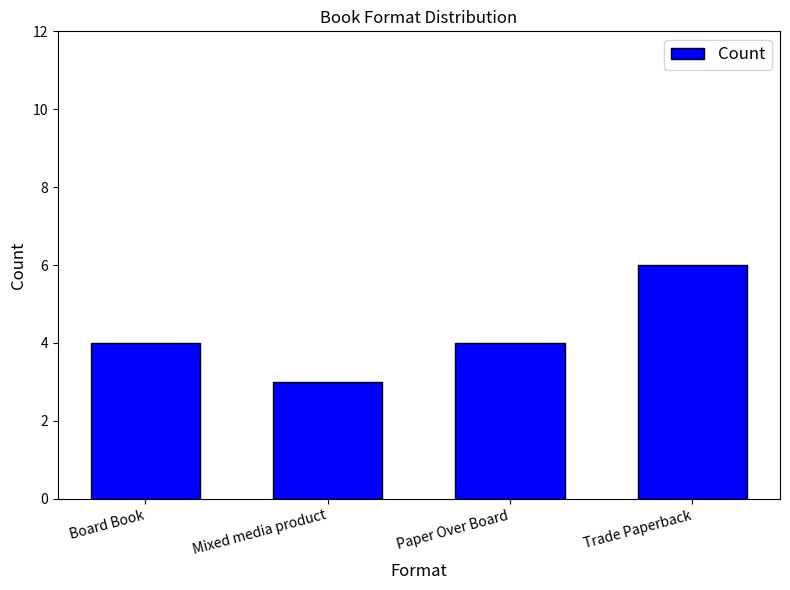

Reading right to left, transcribe all the data shown in this chart.

Trade Paperback=6	Paper Over Board=4	Mixed media product=3	Board Book=4